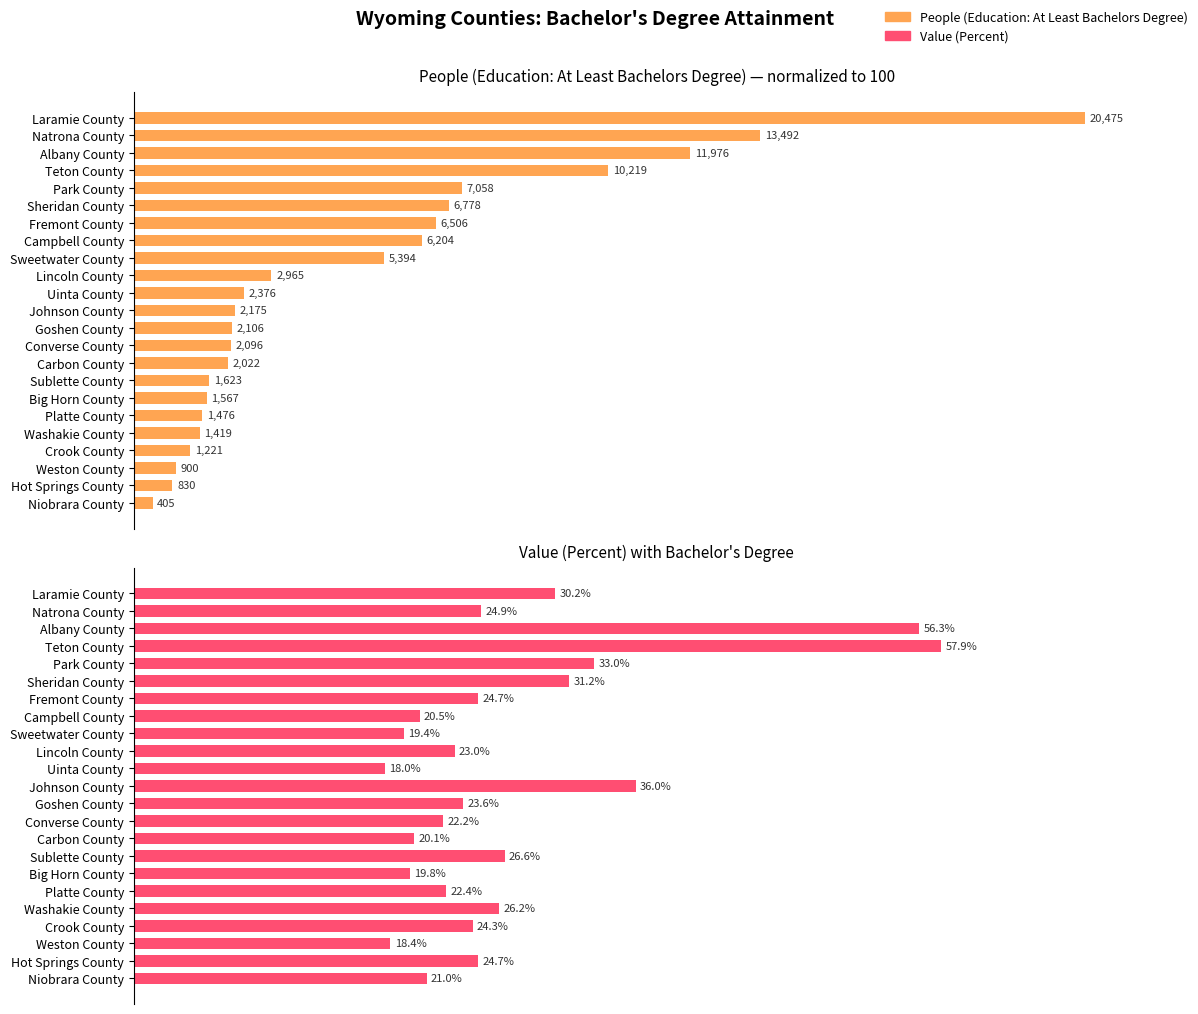

Does the chart contain stacked bars?

No